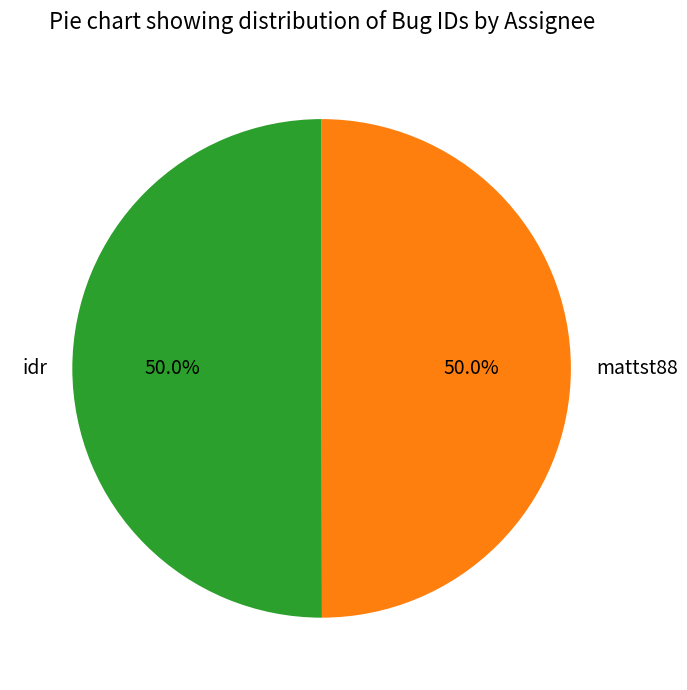

To the nearest percent, what portion does mattst88 represent?

50%